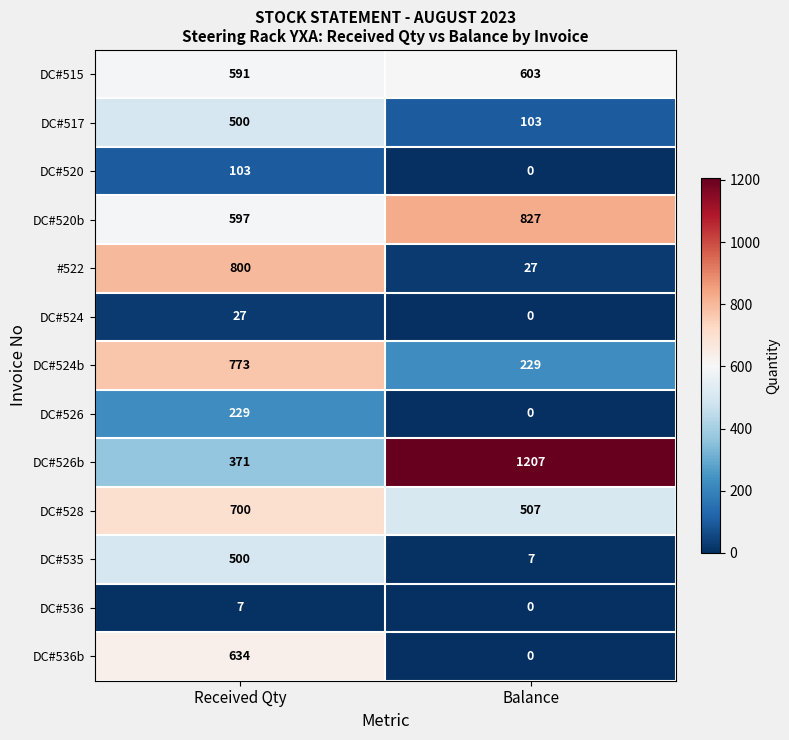

At which category is the sum across all series the highest?

Received Qty